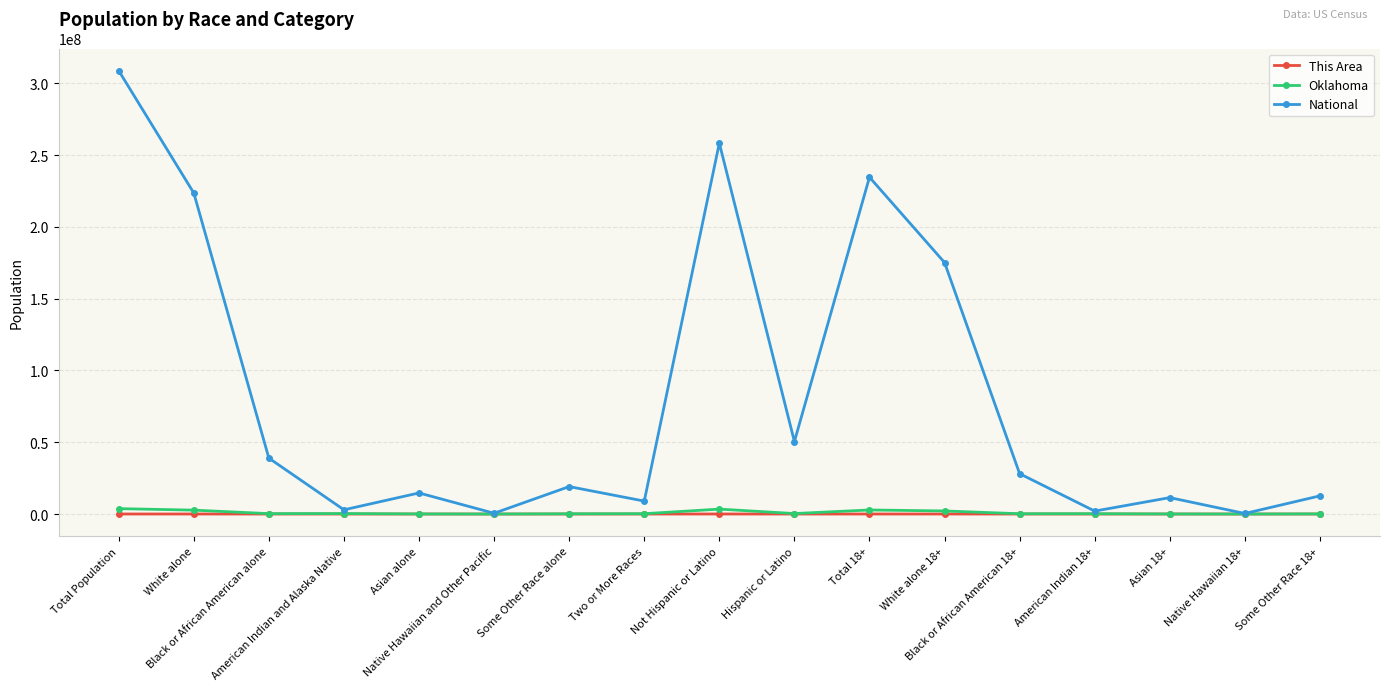

At which category is the sum across all series the highest?

Total Population